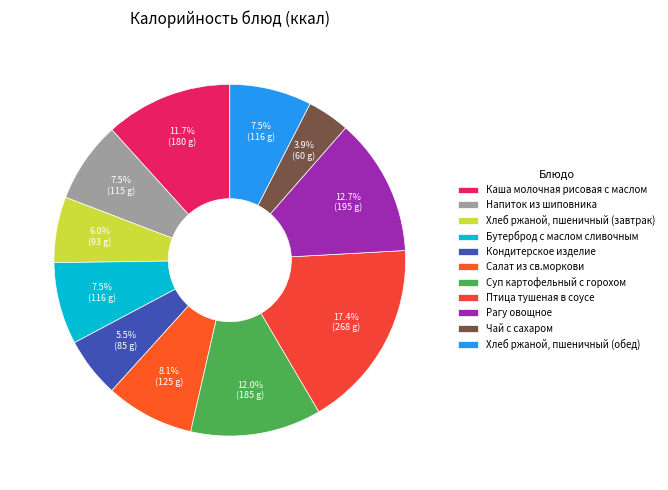

How many segments does this pie chart have?

11